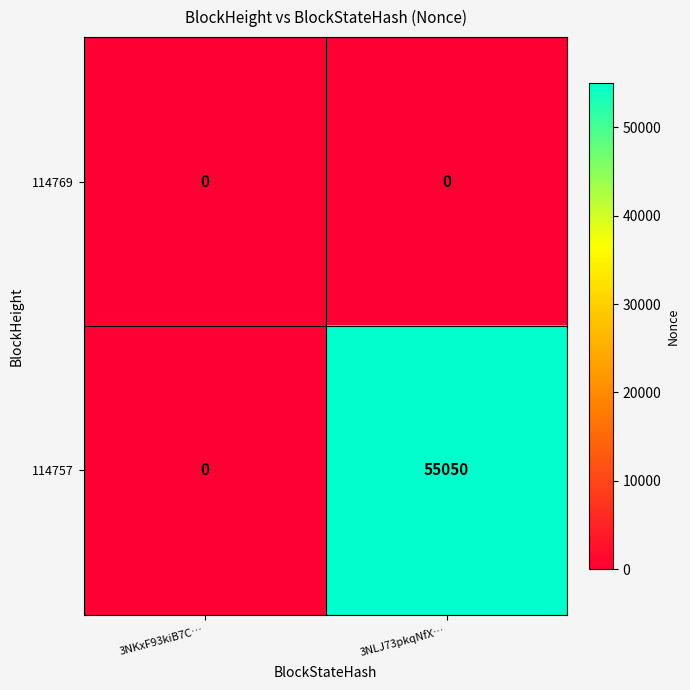

Reading left to right, what are all the values shown in this chart?

114769: 3NKxF93kiB7C…=0	3NLJ73pkqNfX…=0
114757: 3NKxF93kiB7C…=0	3NLJ73pkqNfX…=55050